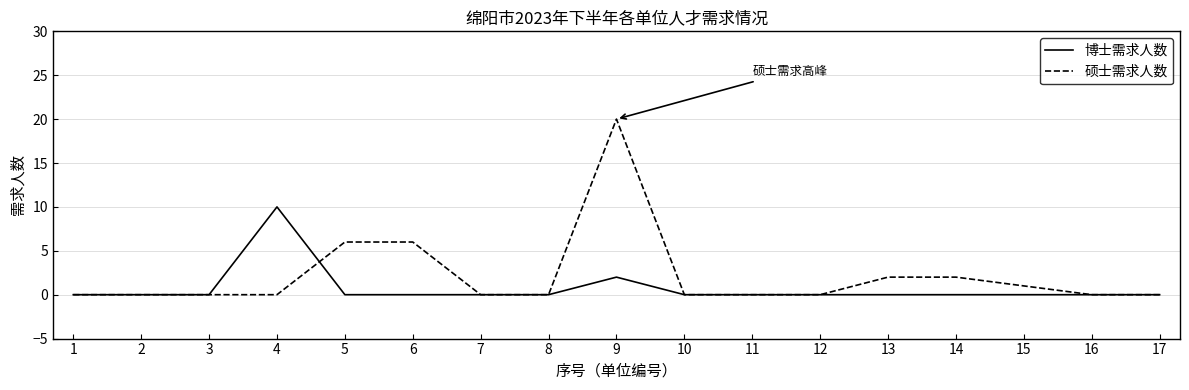

At 5, list the series in order from smallest to largest.

博士需求人数, 硕士需求人数